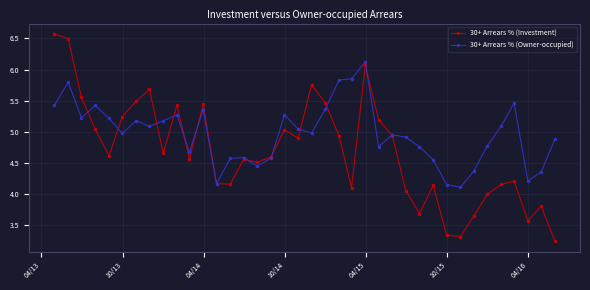

Which series has the widest spread of values?

30+ Arrears % (Investment)